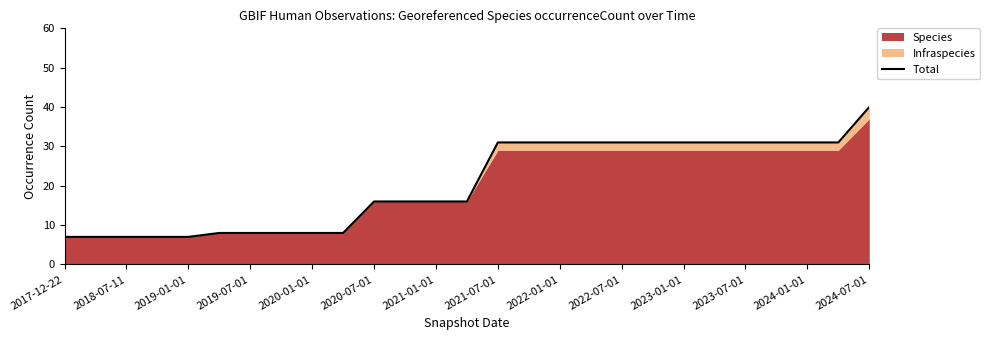

What is the change in value from 2018-07-11 to 16?

+24